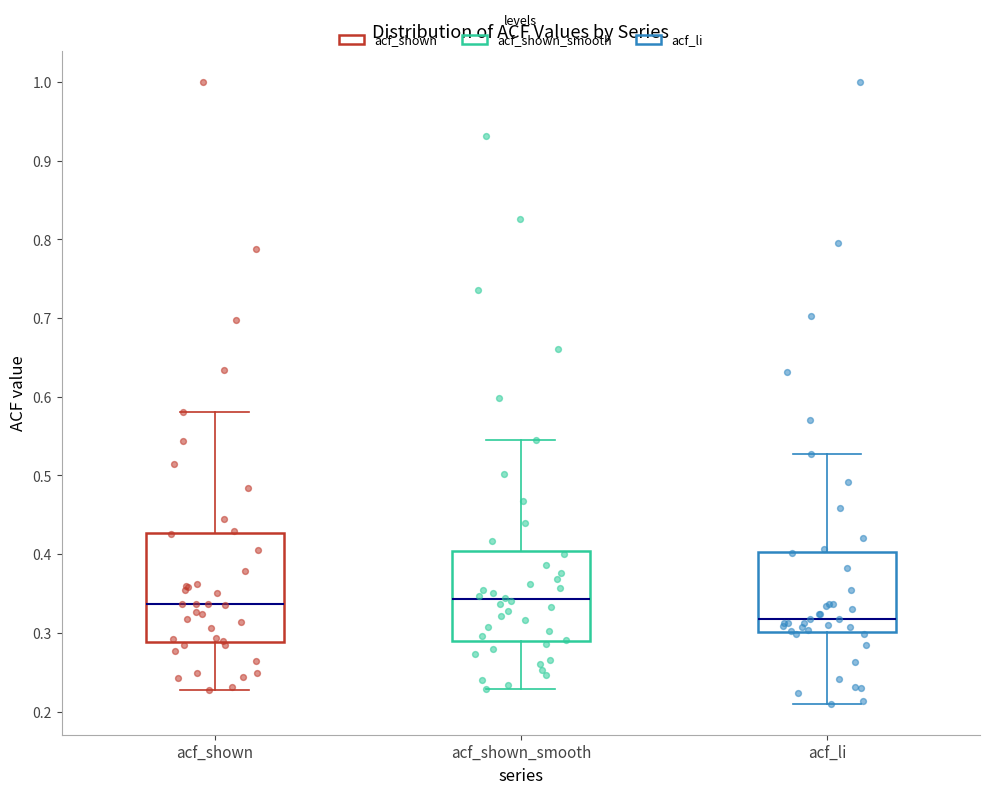

Reading left to right, read every box against the y-axis: the position of its median line, the range the box covers, and the ends of its whiskers. The values are not printed on the chart, so give them approximately, as read against the axis.

acf_shown: median 0.34, box 0.29 to 0.43, whiskers 0.23 to 0.58
acf_shown_smooth: median 0.34, box 0.29 to 0.40, whiskers 0.23 to 0.55
acf_li: median 0.32, box 0.30 to 0.40, whiskers 0.21 to 0.53